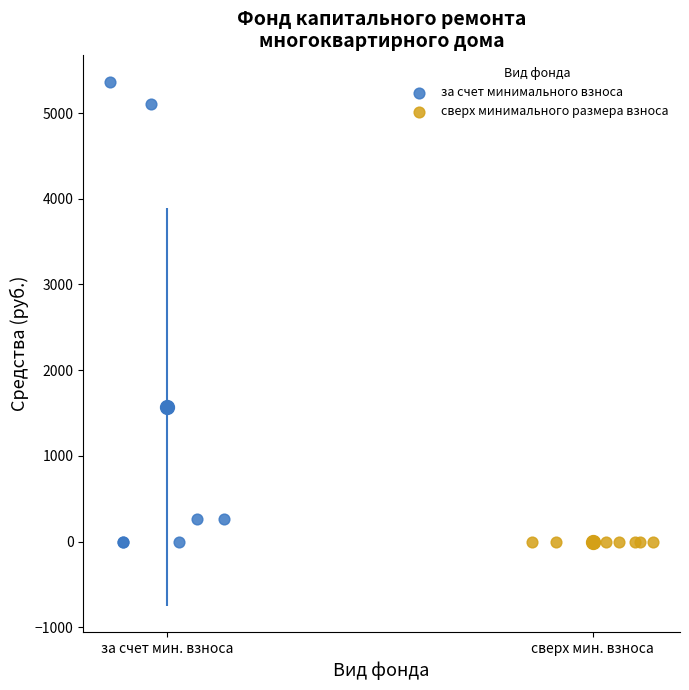

What are all the series names shown in the legend?

за счет минимального взноса, сверх минимального размера взноса